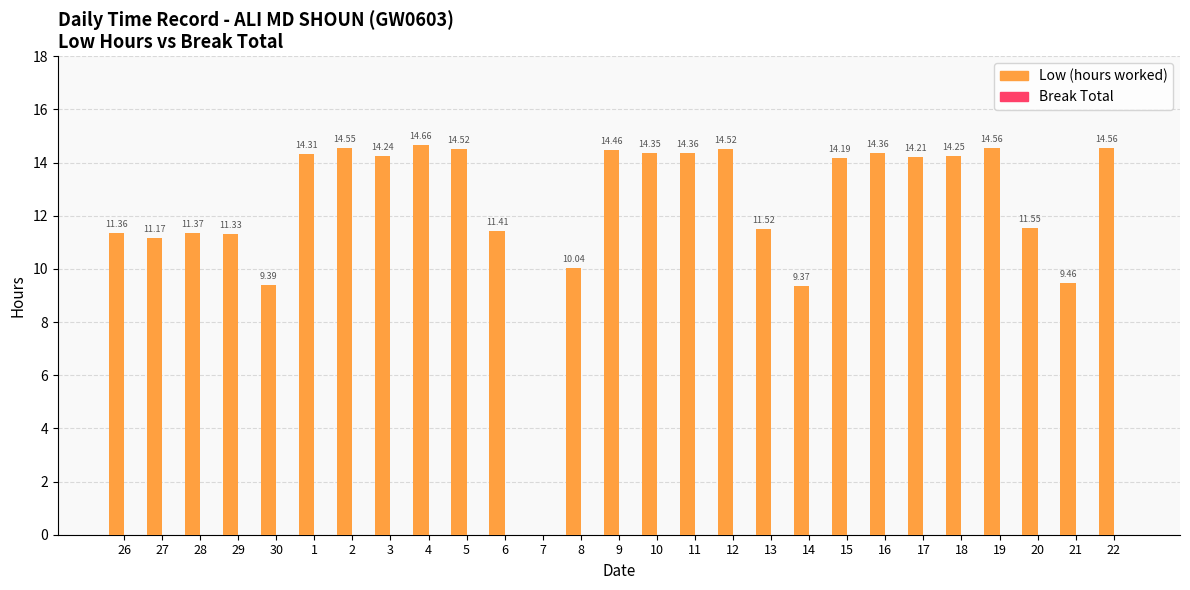

What is the change in value from 3 to 6?

-2.8